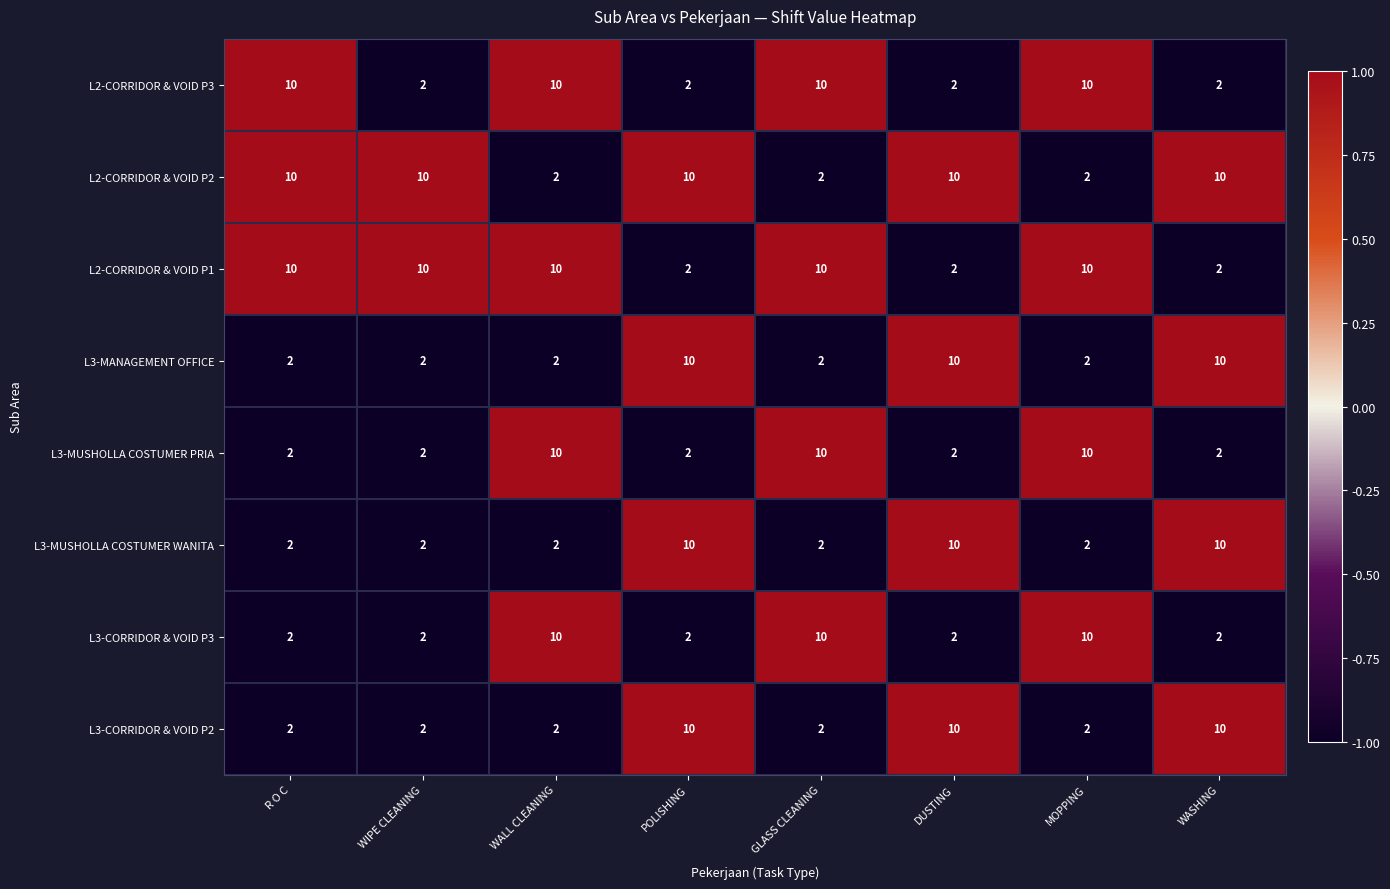

What is the difference between the second highest and minimum values in the L3-MANAGEMENT OFFICE series?

8